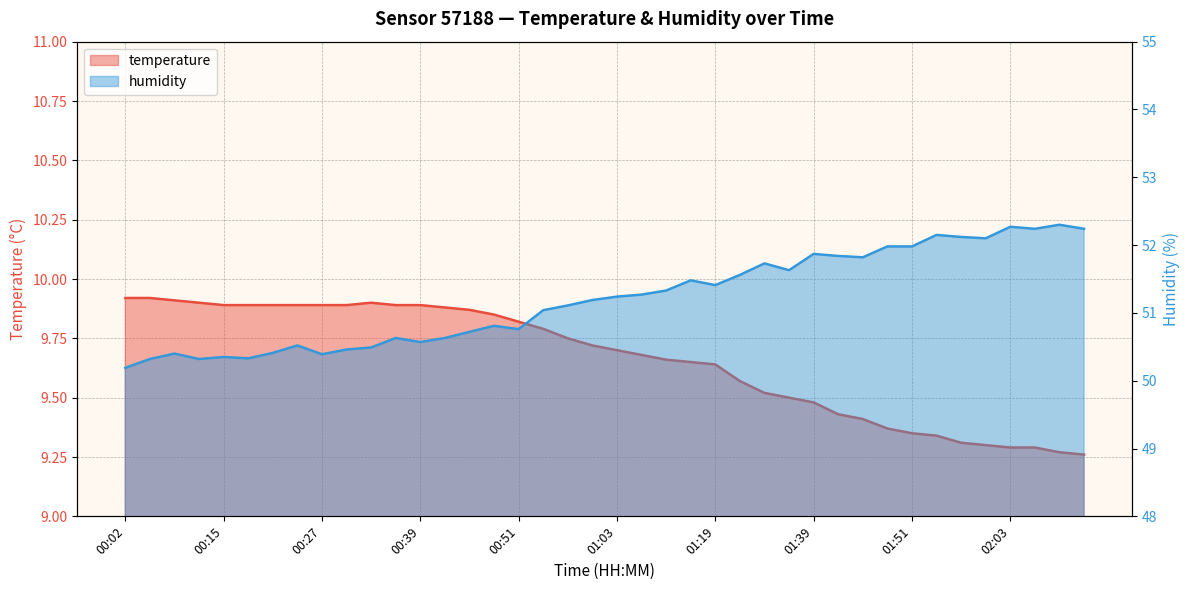

What is the difference between the maximum and minimum values in the temperature series?

0.7